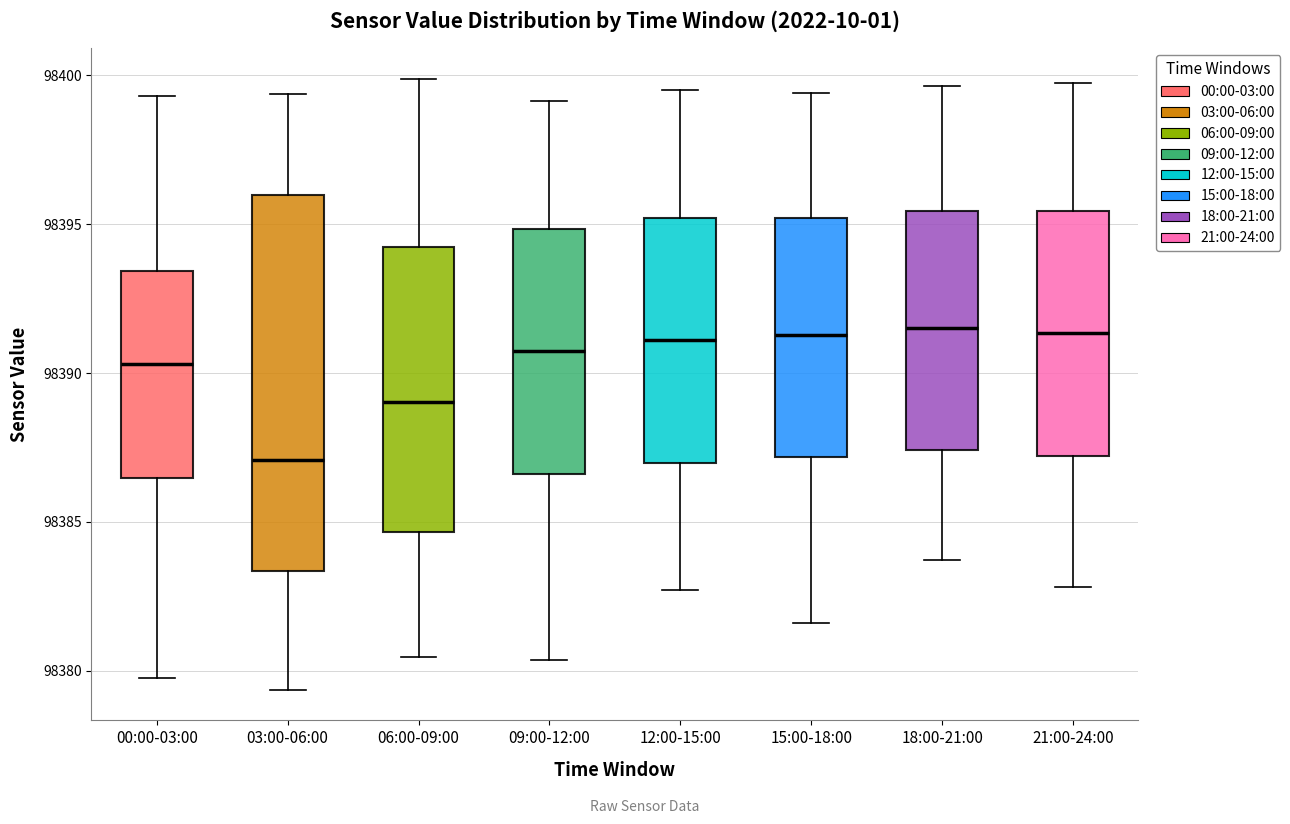

Reading left to right, transcribe this box plot: for each box, give where its median line is, the range the box spans, and where its two whiskers end, as read against the y-axis. The values are not printed on the chart, so give them approximately, as read against the axis.

00:00-03:00: median 98390.5, box 98386.5 to 98393.5, whiskers 98380.0 to 98399.5
03:00-06:00: median 98387.0, box 98383.5 to 98396.0, whiskers 98379.5 to 98399.5
06:00-09:00: median 98389.0, box 98384.5 to 98394.0, whiskers 98380.5 to 98400.0
09:00-12:00: median 98391.0, box 98386.5 to 98395.0, whiskers 98380.5 to 98399.0
12:00-15:00: median 98391.0, box 98387.0 to 98395.0, whiskers 98382.5 to 98399.5
15:00-18:00: median 98391.5, box 98387.0 to 98395.0, whiskers 98381.5 to 98399.5
18:00-21:00: median 98391.5, box 98387.5 to 98395.5, whiskers 98383.5 to 98399.5
21:00-24:00: median 98391.5, box 98387.0 to 98395.5, whiskers 98383.0 to 98400.0